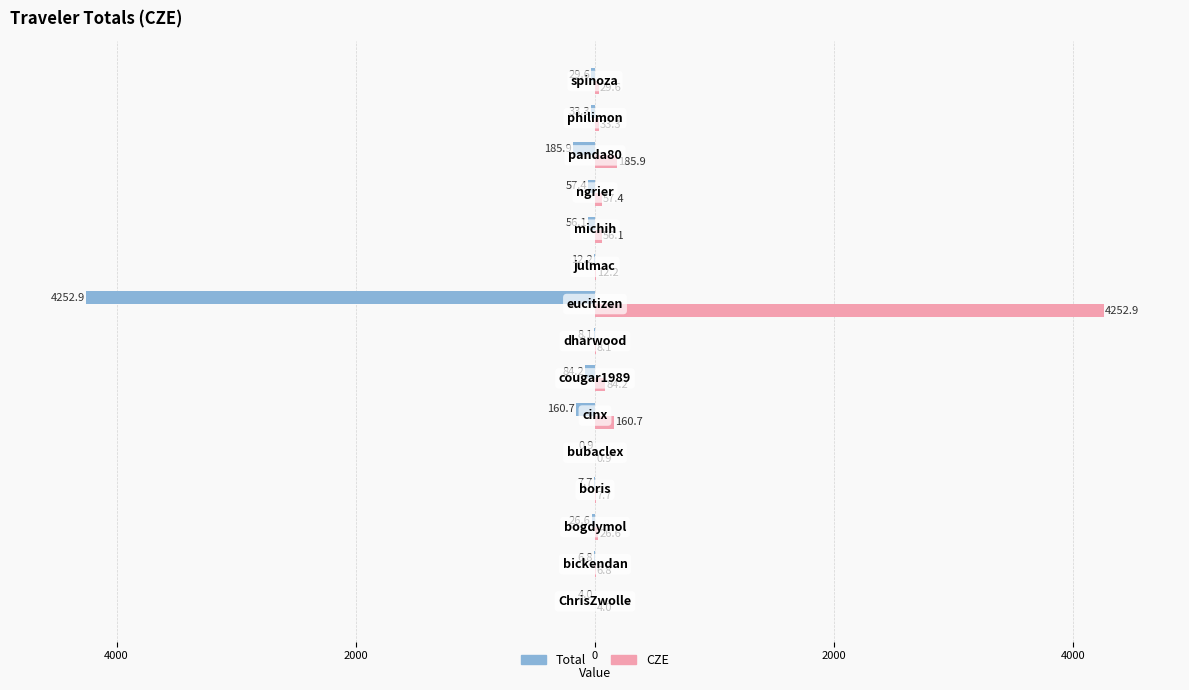

What is the value of the CZE bar at the 14th from the left?

33.3